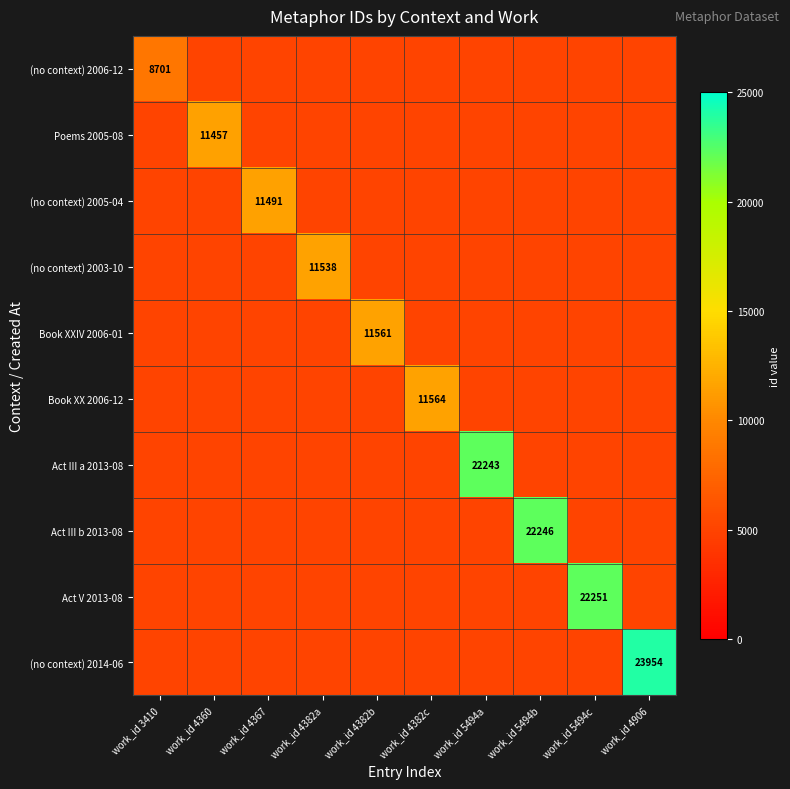

The value of (no context) 2006-12 at work_id 3410 is 3537. True or false?

False